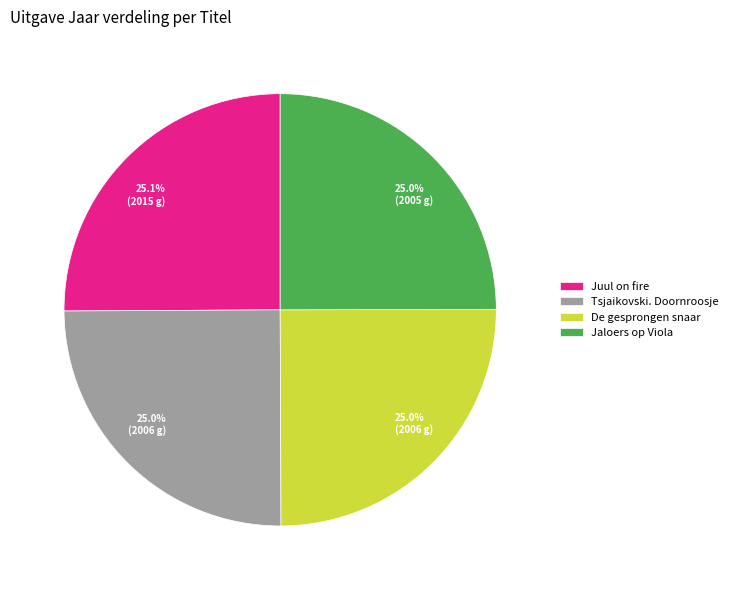

Does any single category account for the majority?

No